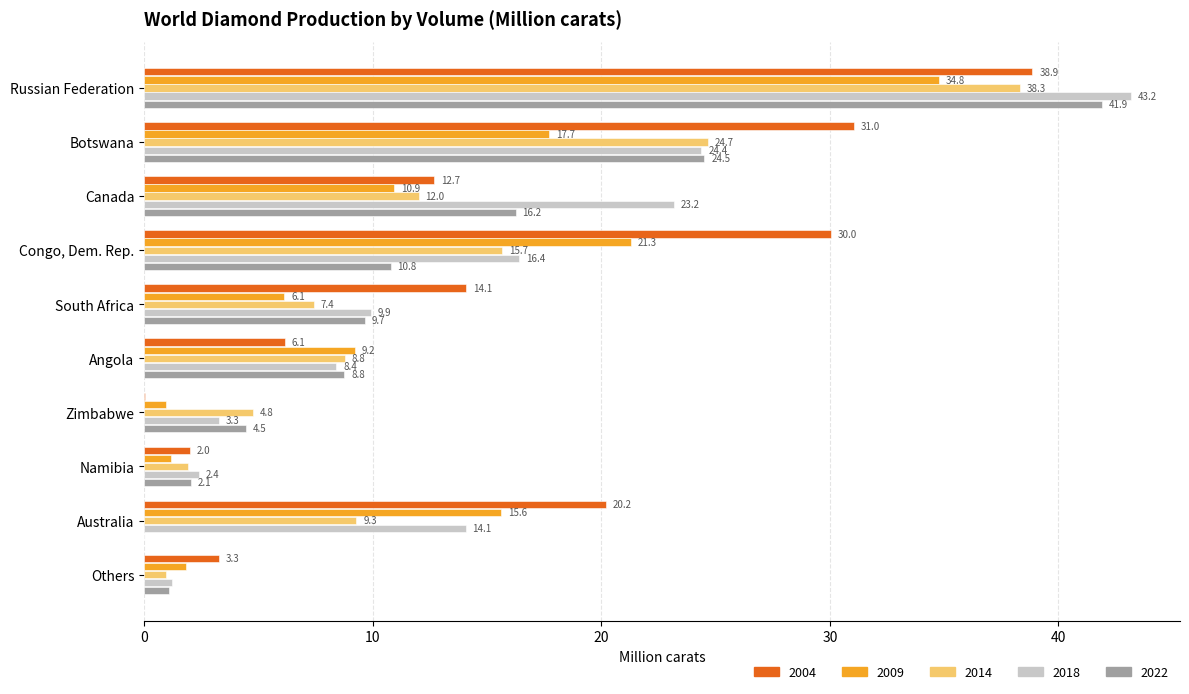

The 2018 series shows 9.9 at South Africa. True or false?

True